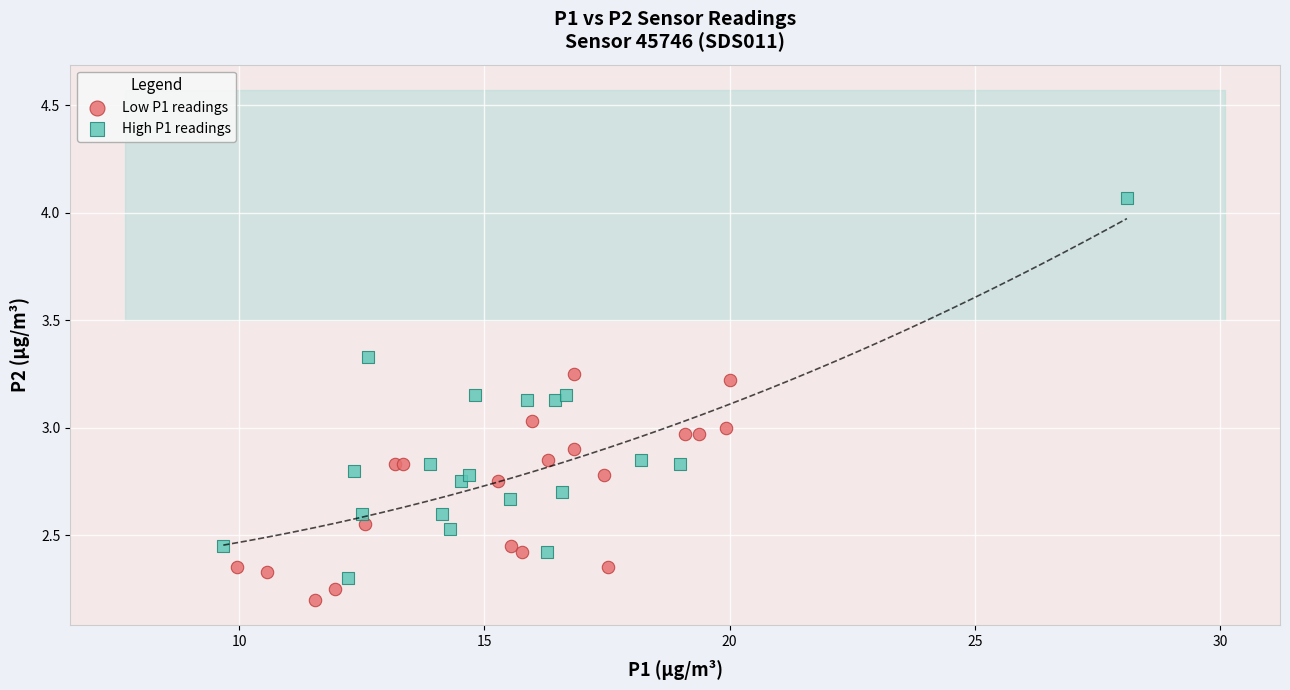

Which series reaches the minimum Y coordinate?

Low P1 readings